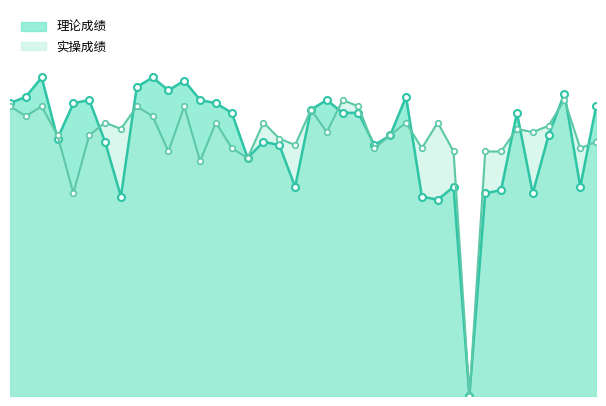

Reading right to left, extract all data points from this chart.

理论成绩_line: 90	65	94	81	63	88	64	63	0	65	61	62	93	81	78	88	88	92	89	65	78	79	74	88	91	92	98	95	99	96	62	79	92	91	80	99	93	91
实操成绩_line: 79	77	92	84	82	83	76	76	0	76	85	77	85	81	77	90	92	82	89	78	80	85	74	77	85	73	90	76	87	90	83	85	81	63	81	90	87	90